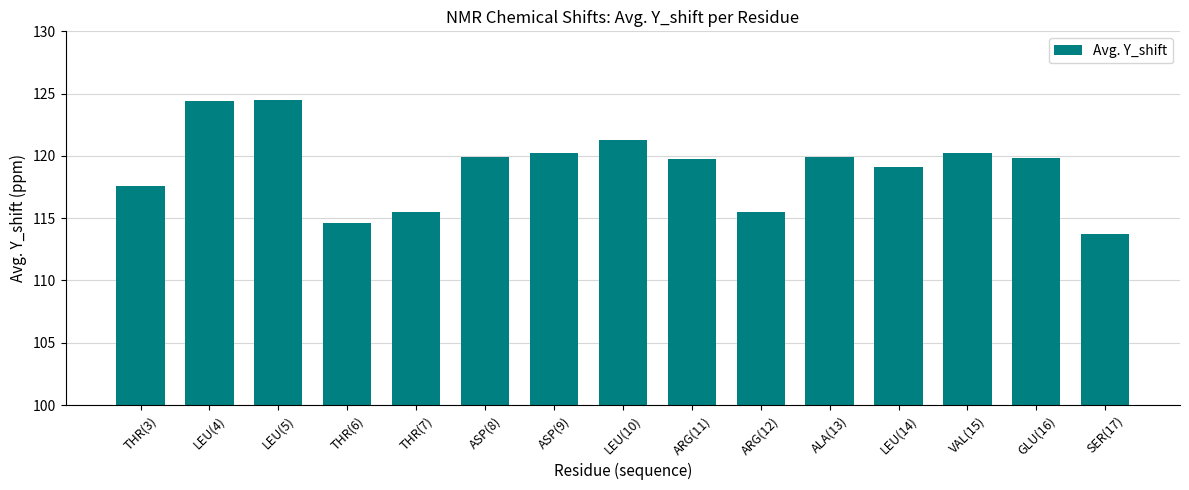

What is the sum of all values?

1786.1